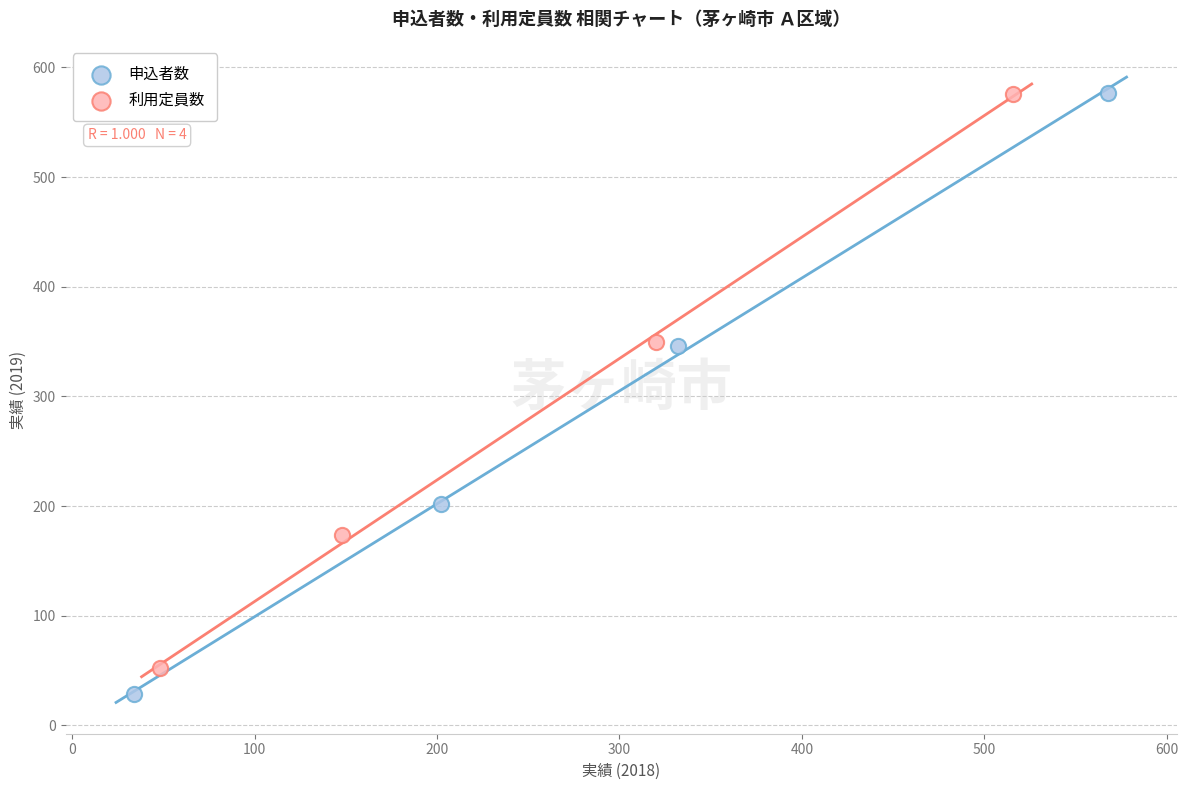

Which series has the widest spread of Y values?

申込者数